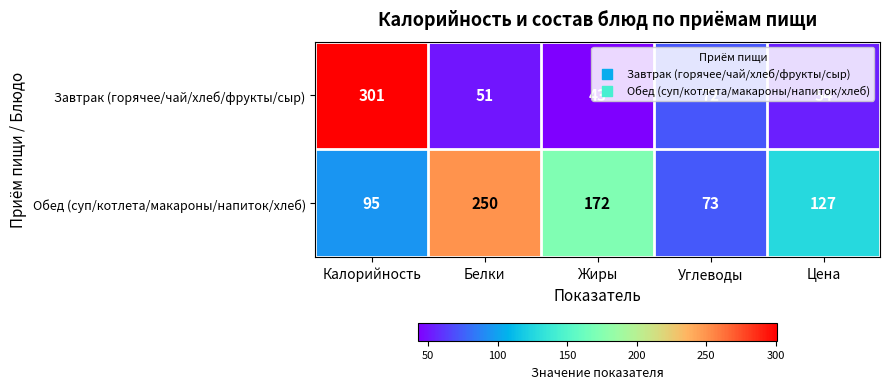

What is the minimum value shown in the chart?

43